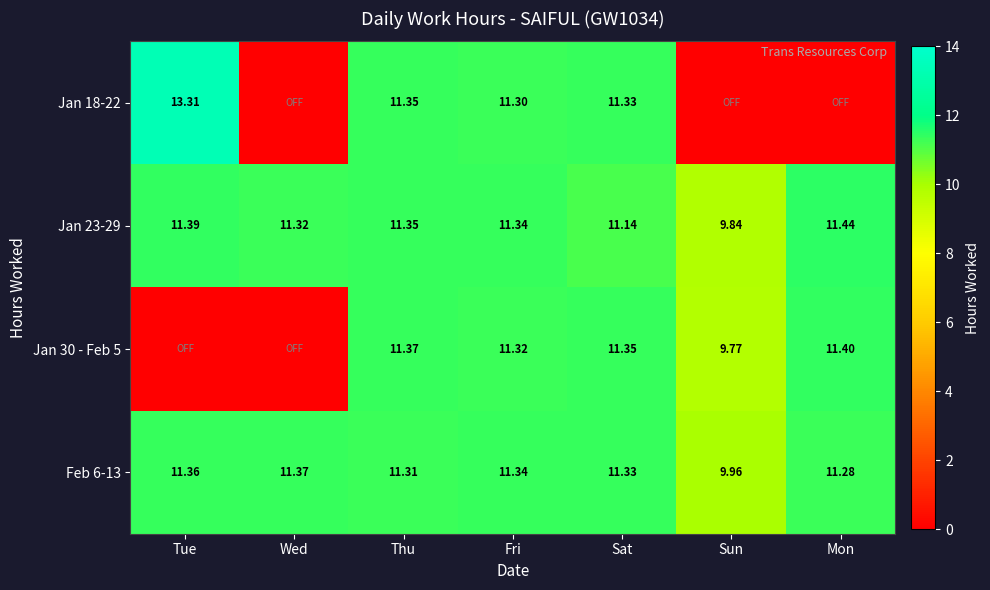

What is the difference between the maximum and minimum values in the Jan 23-29 series?

1.6